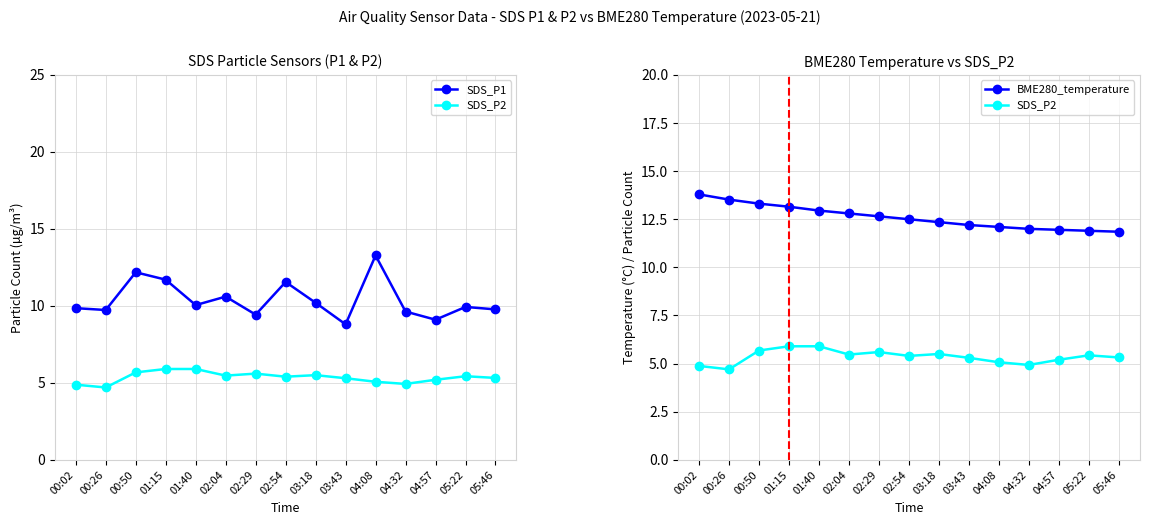

How many lines are shown in the chart?

3